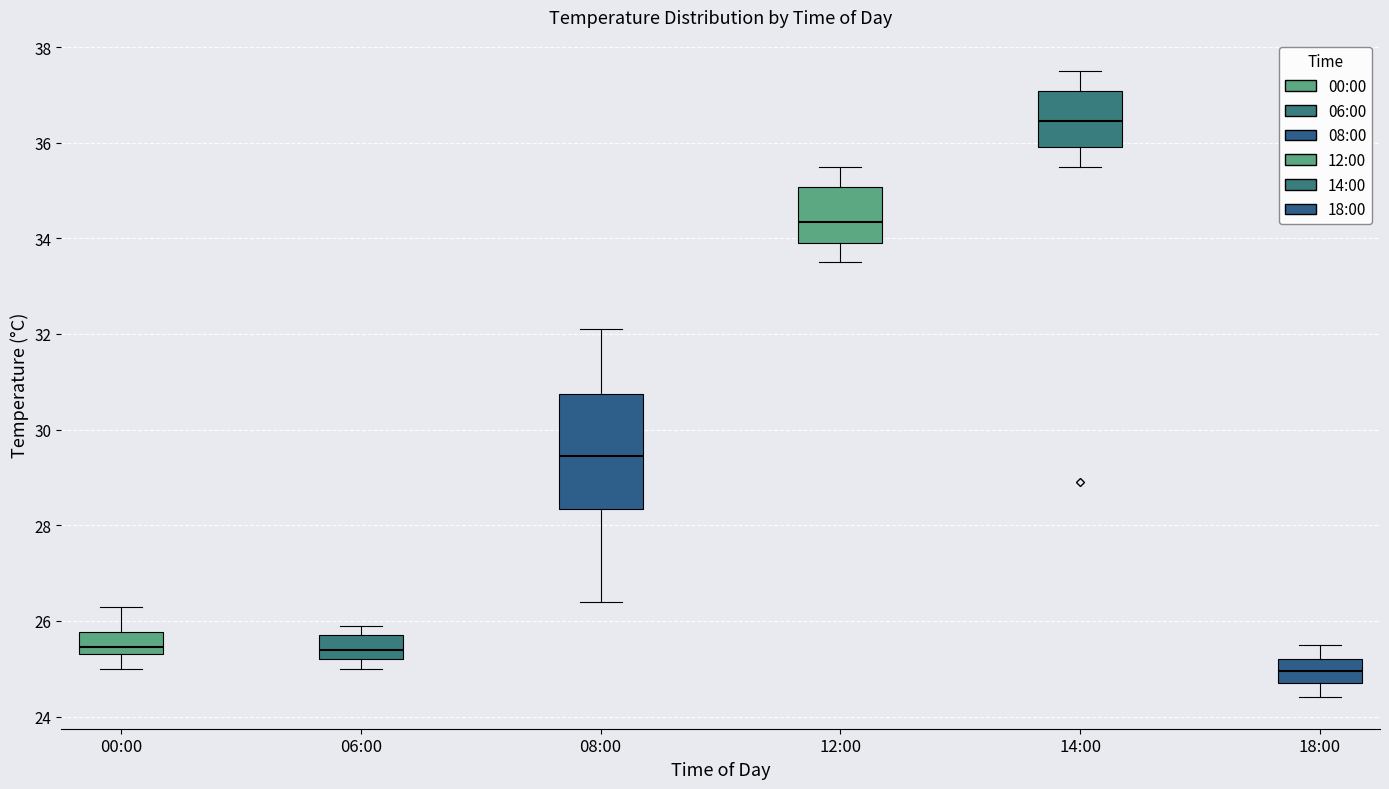

Where is the lower edge of the box for 06:00 on the y-axis? The values are not printed on the chart, so give them approximately, as read against the axis.

25.2